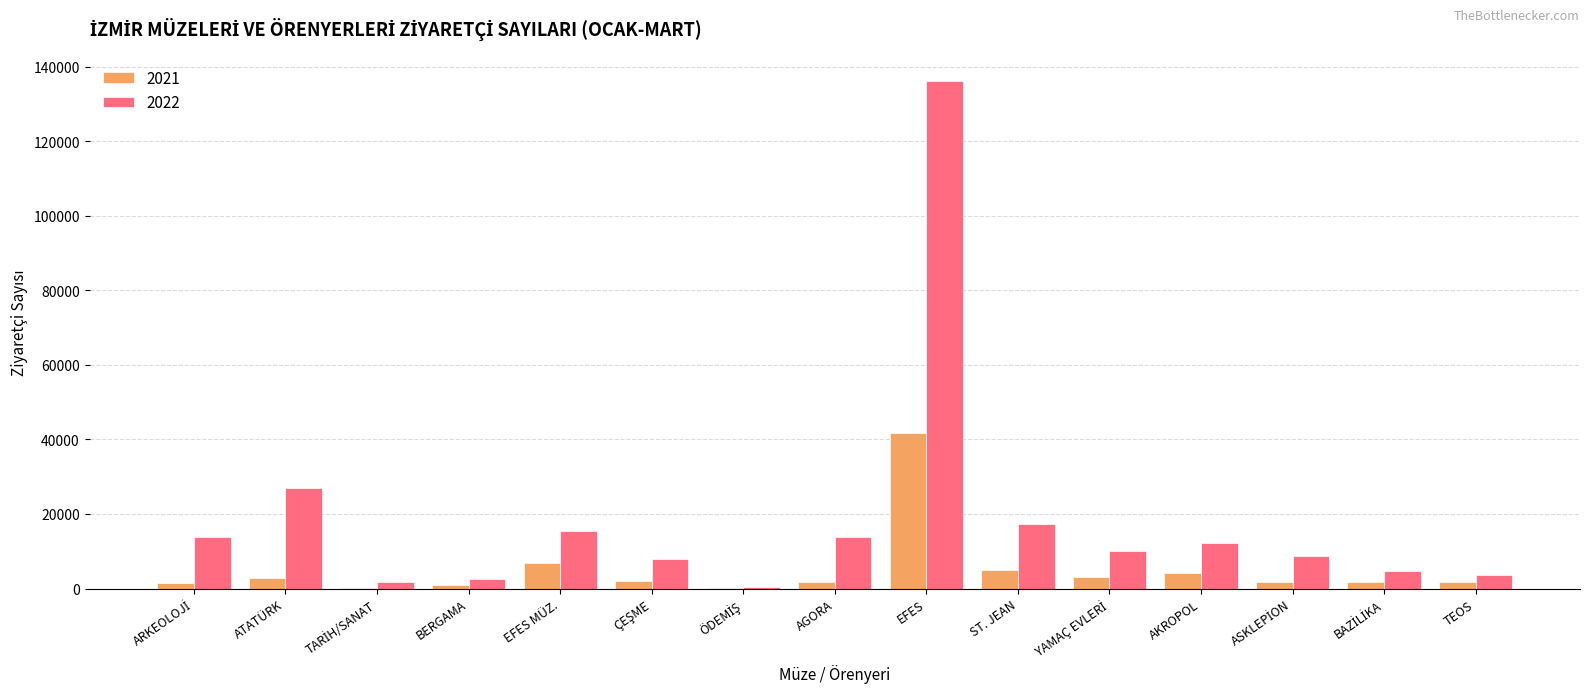

The value of 2022 at ST. JEAN is 10176. True or false?

False